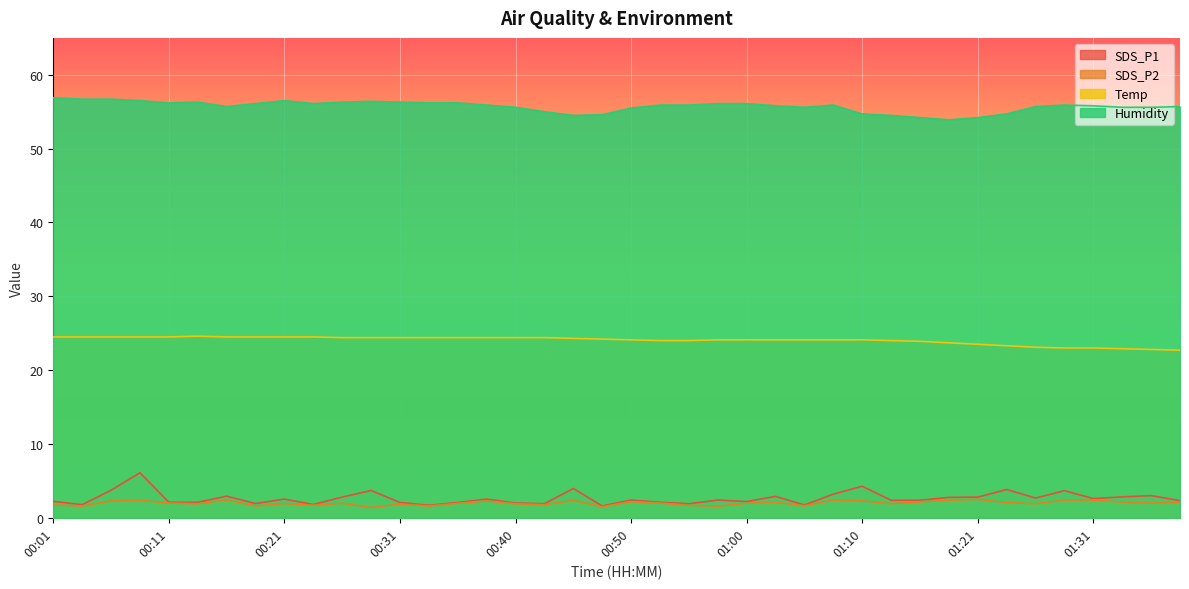

How many data points in SDS_P1 are less than 2?

8